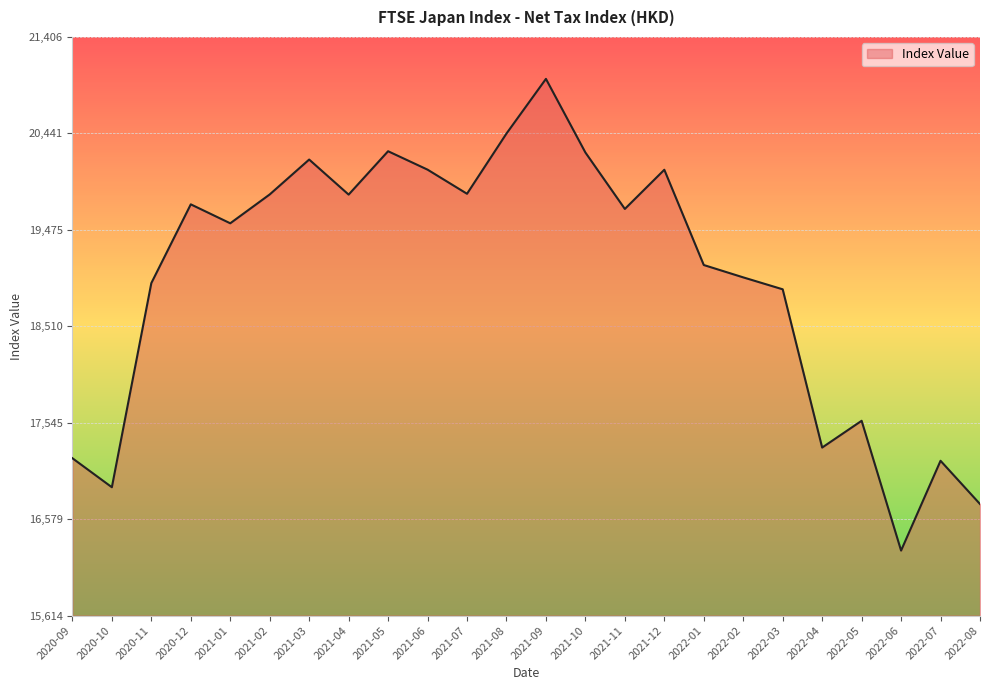

The value at 2022-04 is 7254.9. True or false?

False